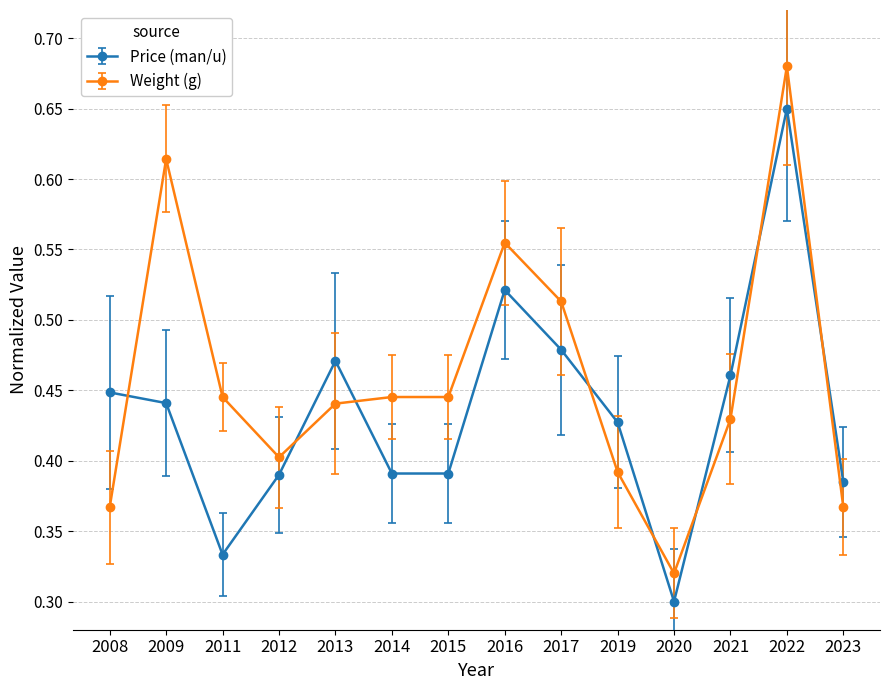

Which series has the largest range (max minus min)?

Weight (g)